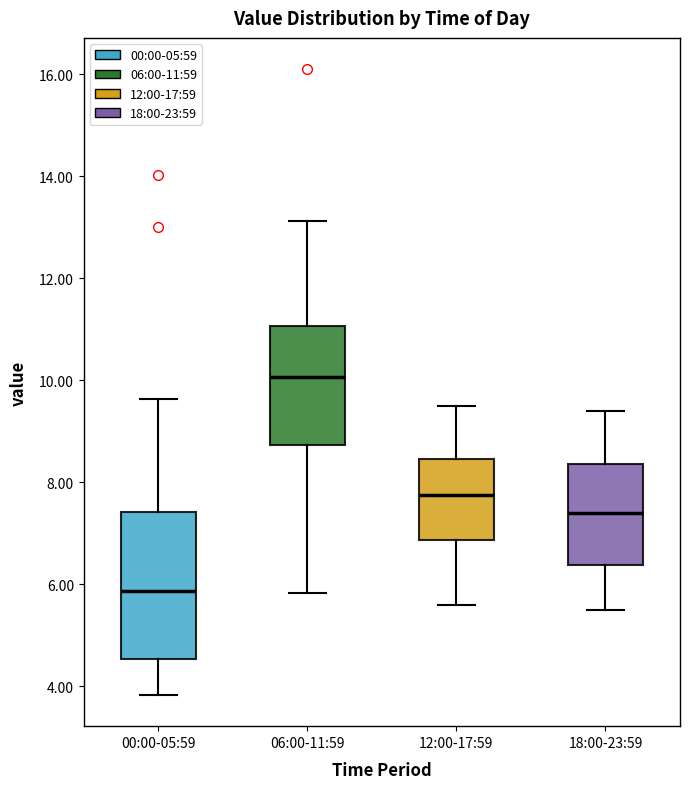

Reading left to right, transcribe this box plot: for each box, give where its median line is, the range the box spans, and where its two whiskers end, as read against the y-axis. The values are not printed on the chart, so give them approximately, as read against the axis.

00:00-05:59: median 5.8, box 4.6 to 7.4, whiskers 3.8 to 9.6
06:00-11:59: median 10.0, box 8.8 to 11.0, whiskers 5.8 to 13.2
12:00-17:59: median 7.8, box 6.8 to 8.4, whiskers 5.6 to 9.6
18:00-23:59: median 7.4, box 6.4 to 8.4, whiskers 5.6 to 9.4